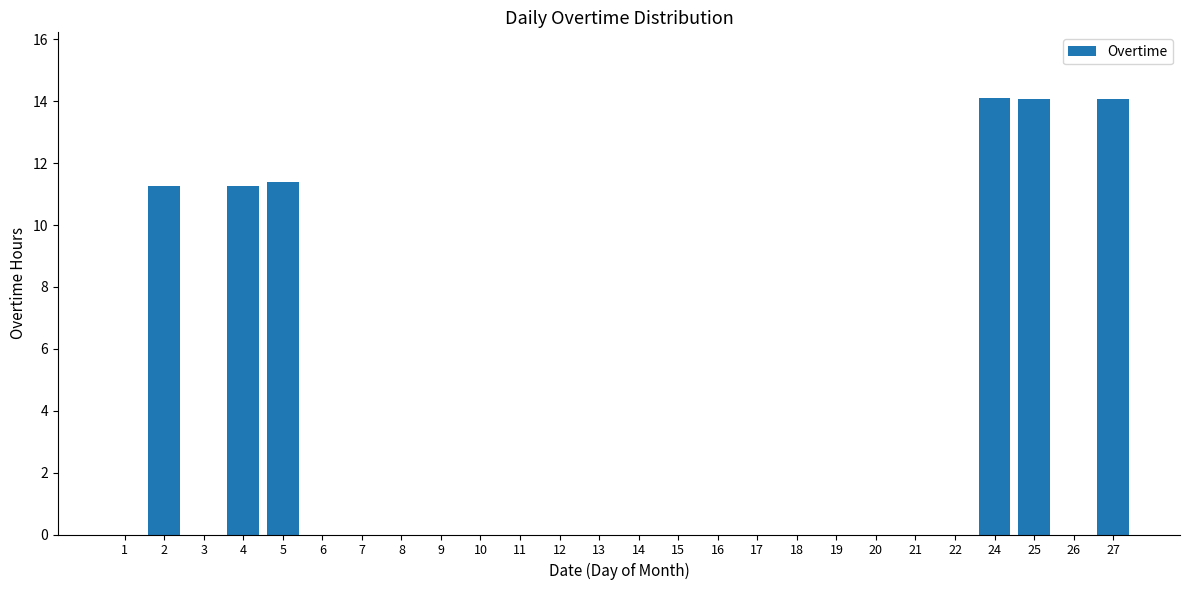

The value at 22 is 0.0. True or false?

True